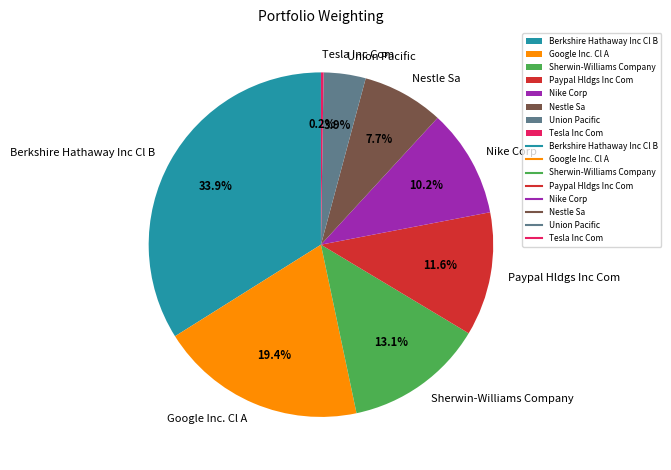

Which has a higher value, Sherwin-Williams Company or Berkshire Hathaway Inc Cl B?

Berkshire Hathaway Inc Cl B